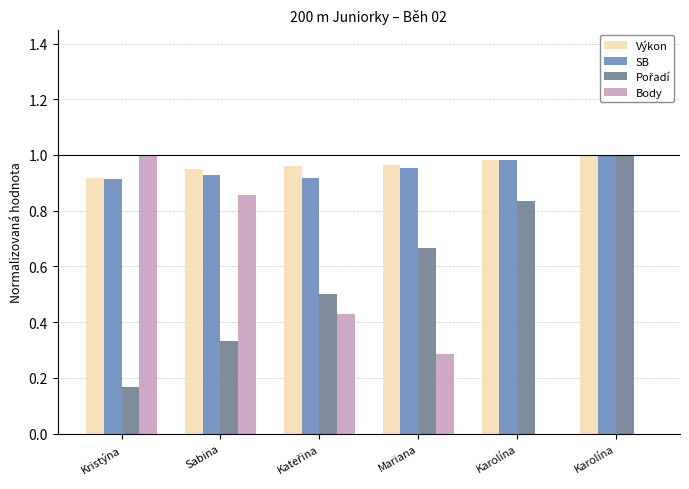

What is the label of the 3rd bar from the left?

Kateřina